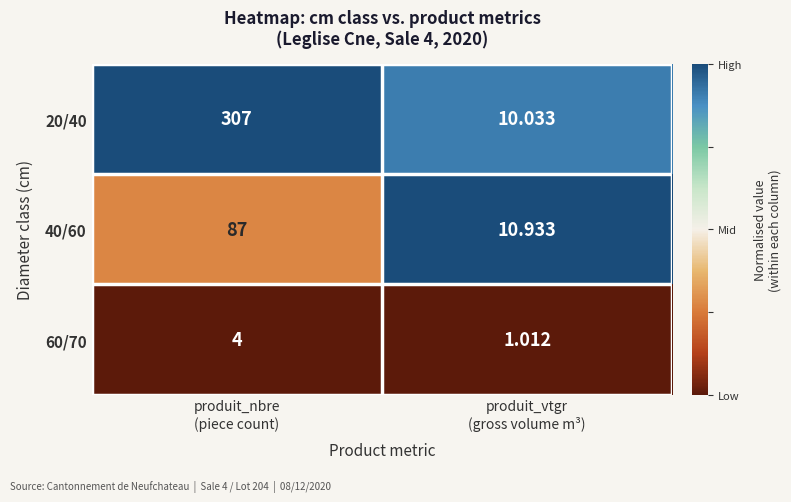

Count the number of categories in the chart.

2